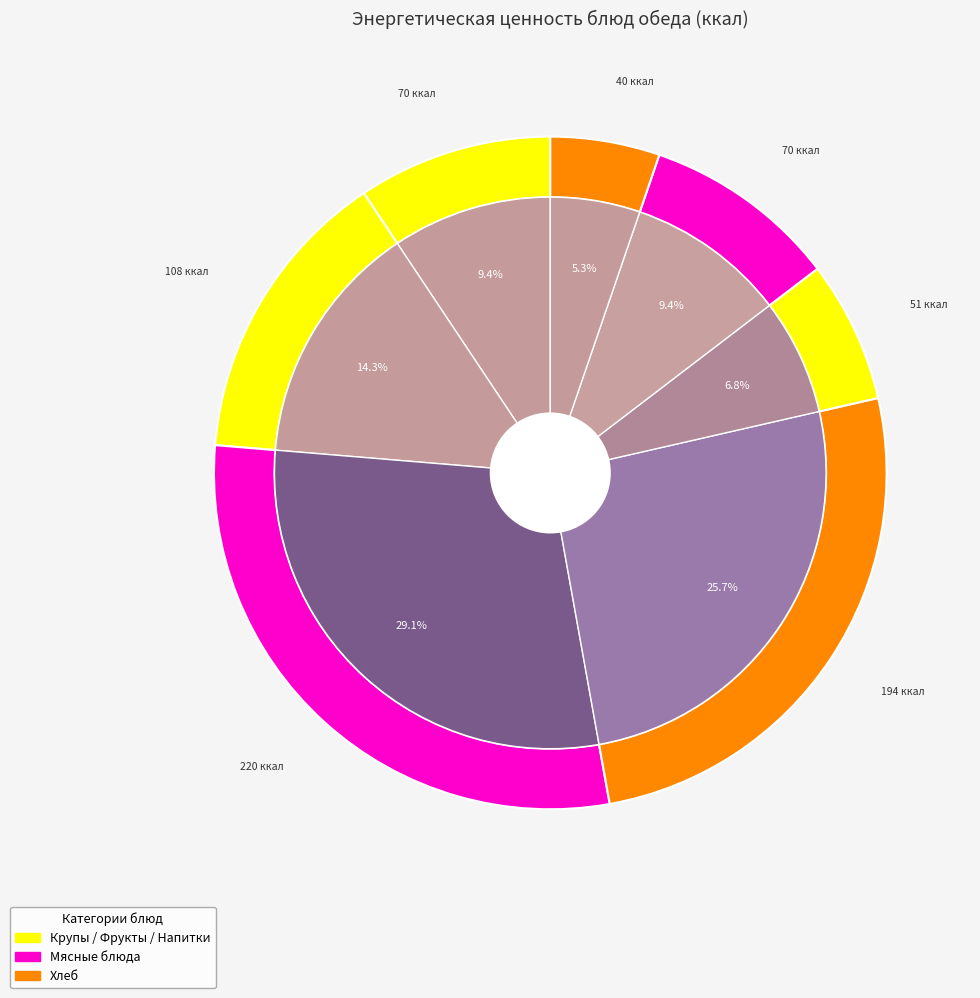

Which slice is the smallest?

Хлеб ржаной